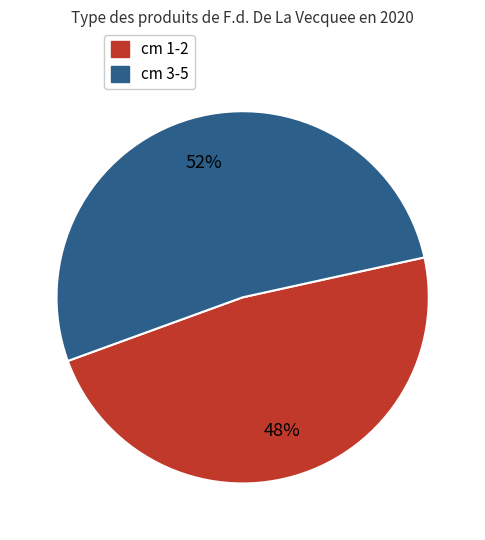

To the nearest percent, what is the difference between the largest and smallest slice percentages?

4%